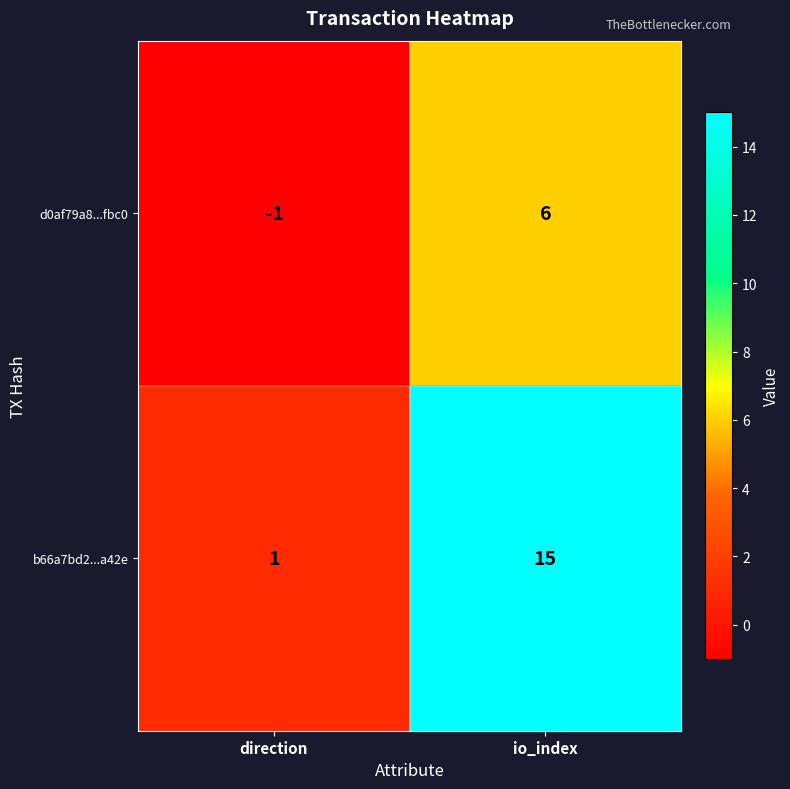

Reading right to left, list all the values displayed in this chart.

d0af79a8...fbc0: 6	-1
b66a7bd2...a42e: 15	1